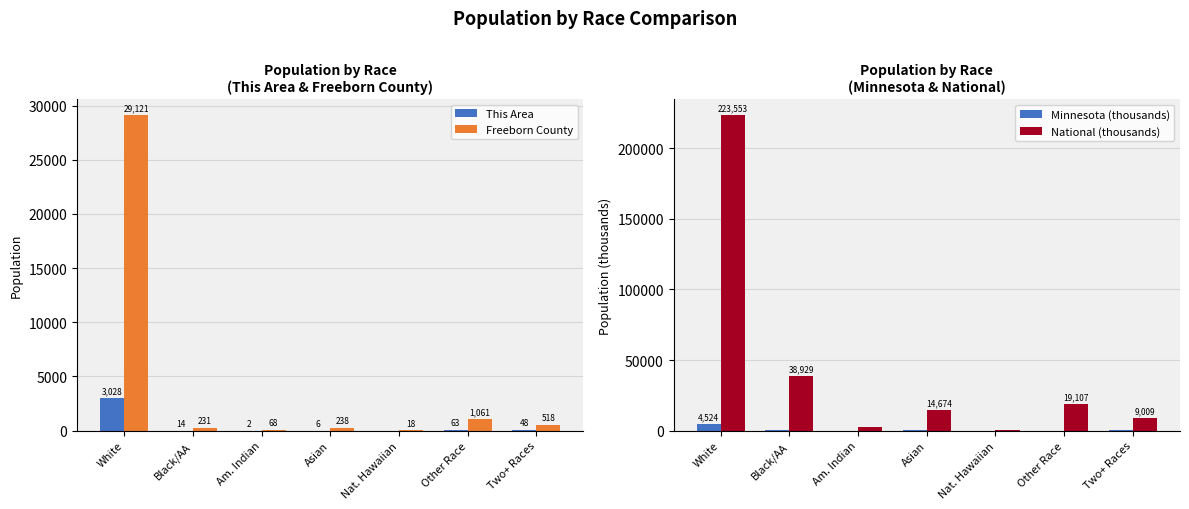

List the labels in order of Minnesota (thousands) value, largest first.

White, Black/AA, Asian, Two+ Races, Other Race, Am. Indian, Nat. Hawaiian